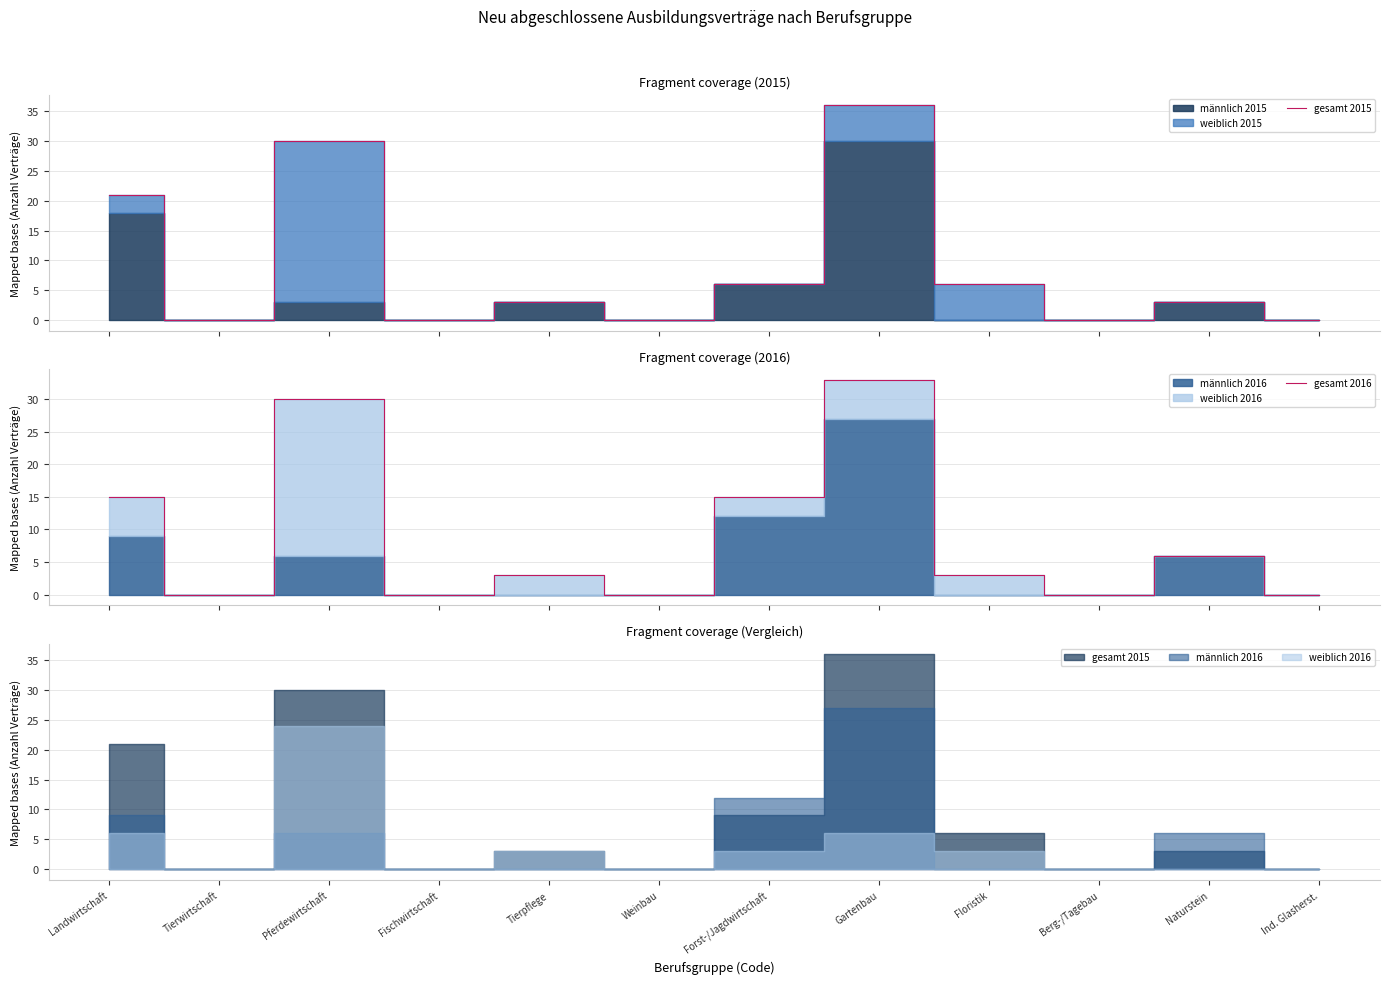

How many data points does each series have?

12